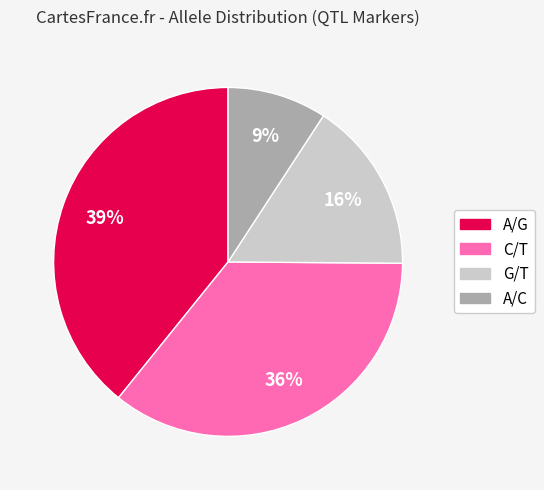

What is the largest slice in the pie chart?

A/G